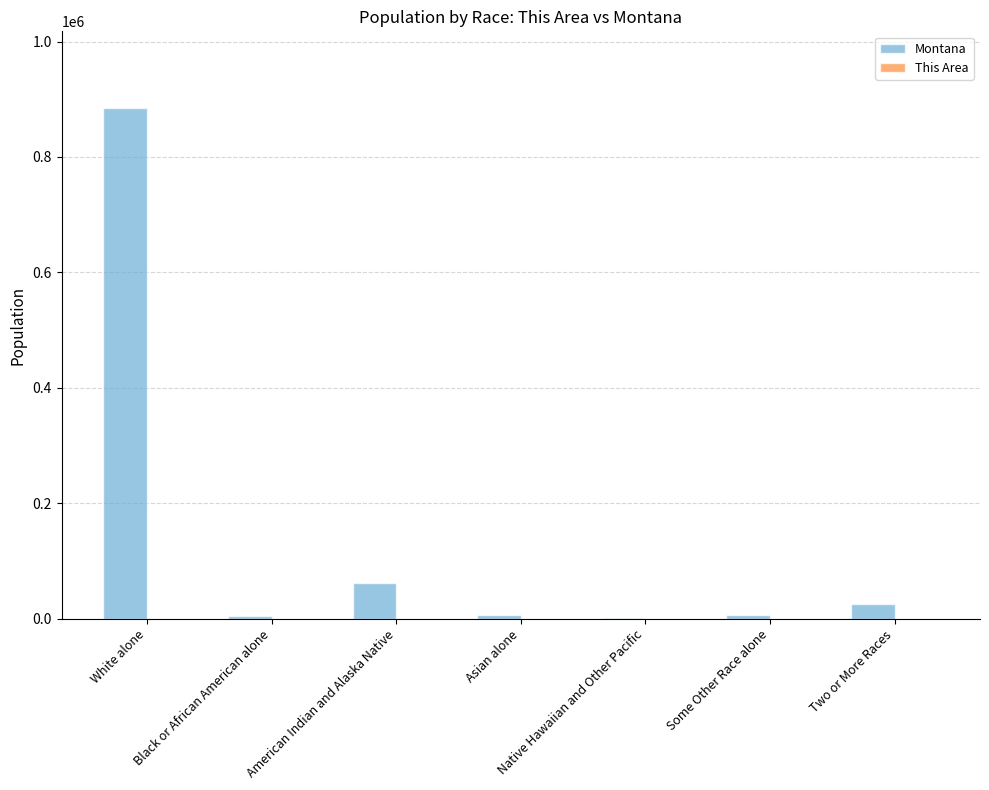

Which series has the largest total across all categories?

Montana